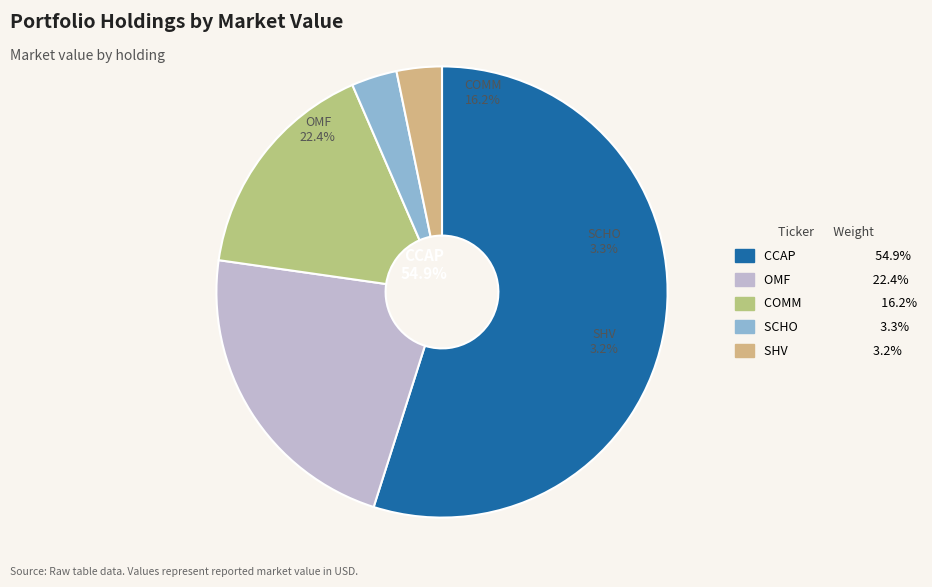

To the nearest percent, what portion does CRESCENT CAPITAL BDC INC represent?

55%